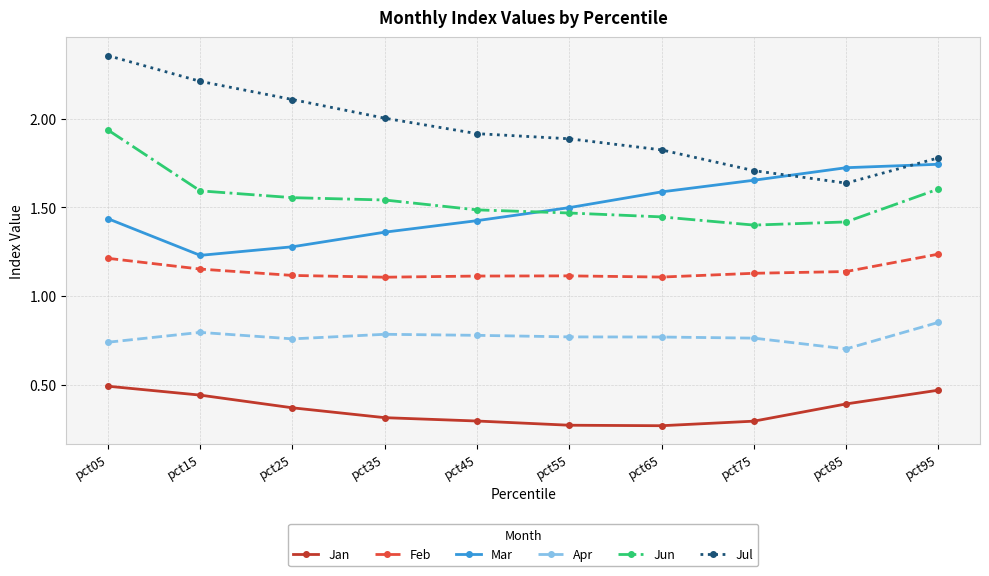

Where do Jul and Mar first cross each other?

pct75 and pct85